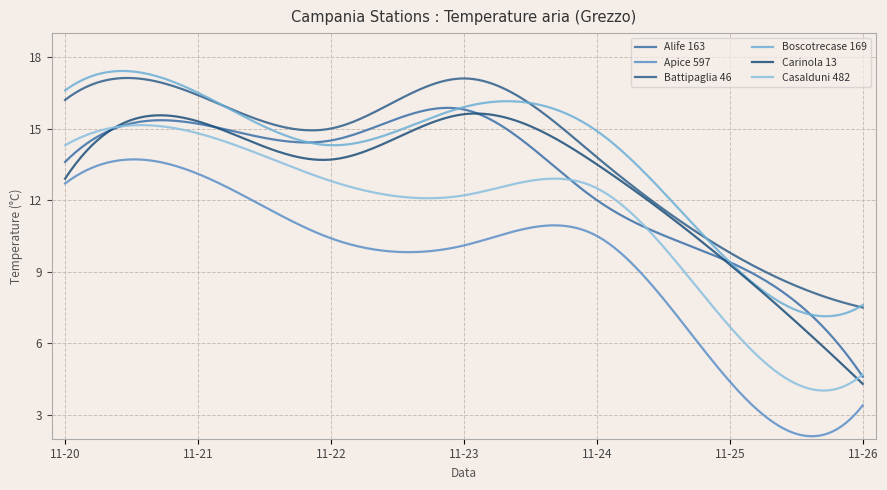

Reading left to right, what are all the values shown in this chart?

Alife 163: 13.6	15.2	14.5	15.8	12.0	9.4	4.6
Apice 597: 12.7	13.1	10.4	10.1	10.5	4.4	3.4
Battipaglia 46: 16.2	16.4	15.0	17.1	13.8	9.8	7.5
Boscotrecase 169: 16.6	16.5	14.3	15.9	14.9	9.4	7.6
Carinola 13: 12.9	15.3	13.7	15.6	13.5	9.3	4.3
Casalduni 482: 14.3	14.8	12.8	12.2	12.5	6.7	4.7